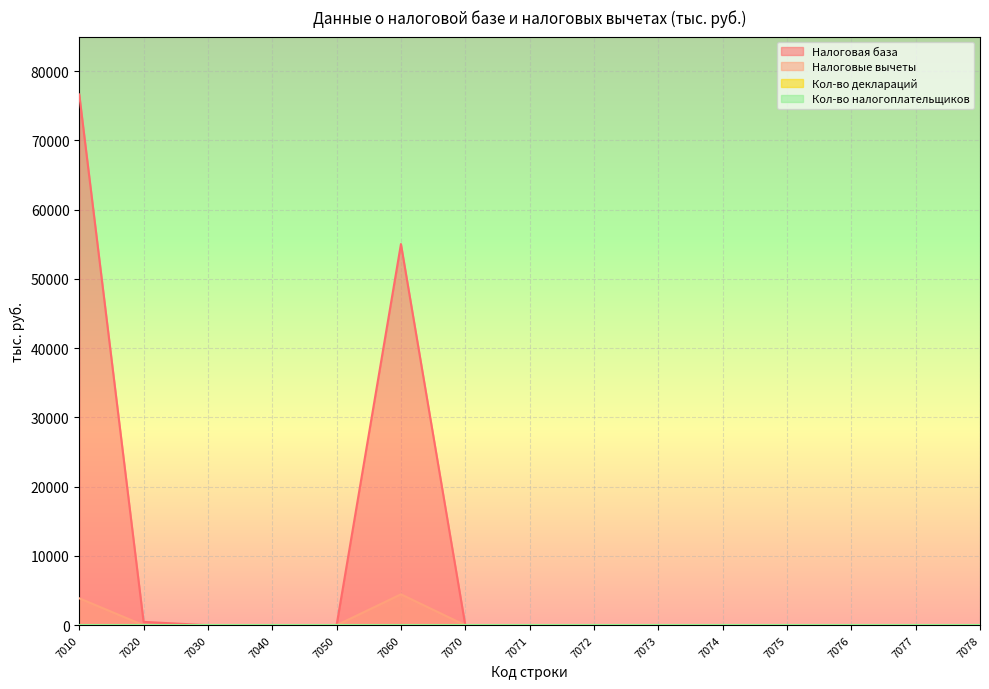

Which category has the highest value across all series?

7010